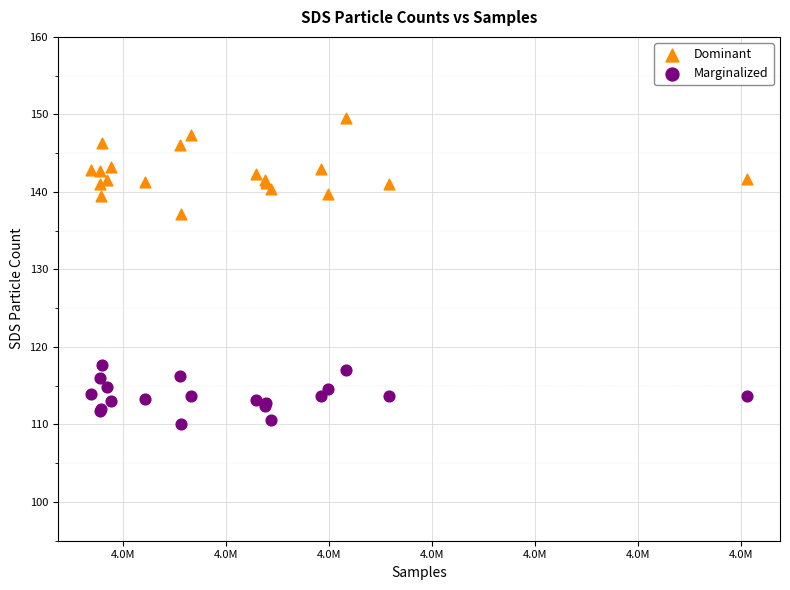

Across all series, what Y value is closest to 129?

137.1